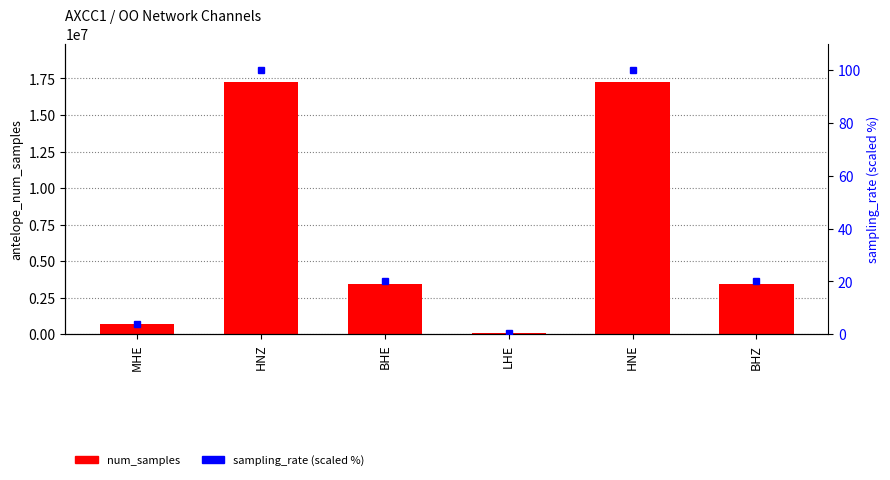

Count the number of data series in this chart.

2